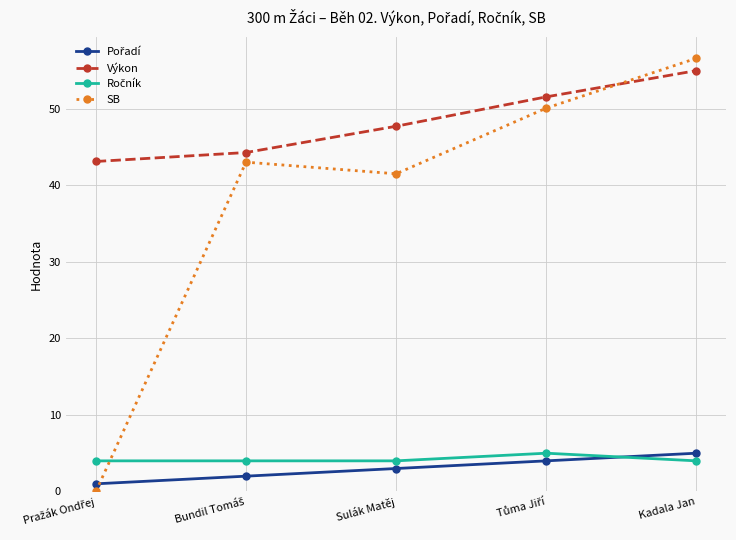

Where is SB nearest to the value 28?

Sulák Matěj